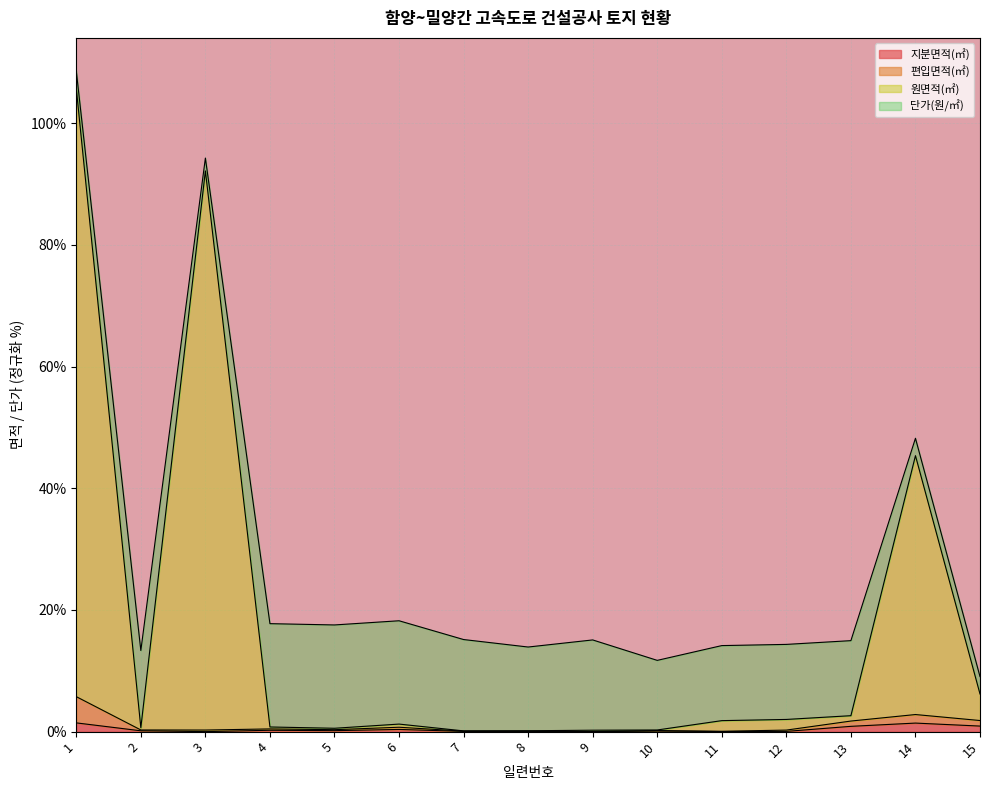

In 원면적(㎡), how many points are higher than both neighbors (excluding endpoints)?

3